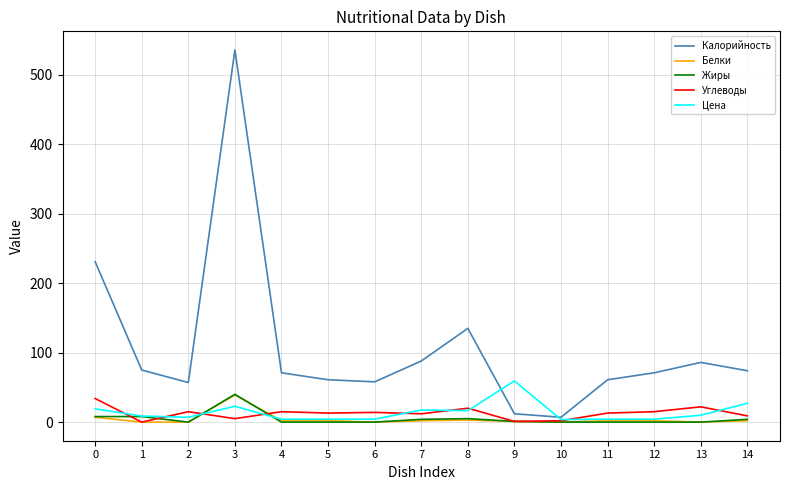

Is it true that Жиры equals 24.8 at 13?

False